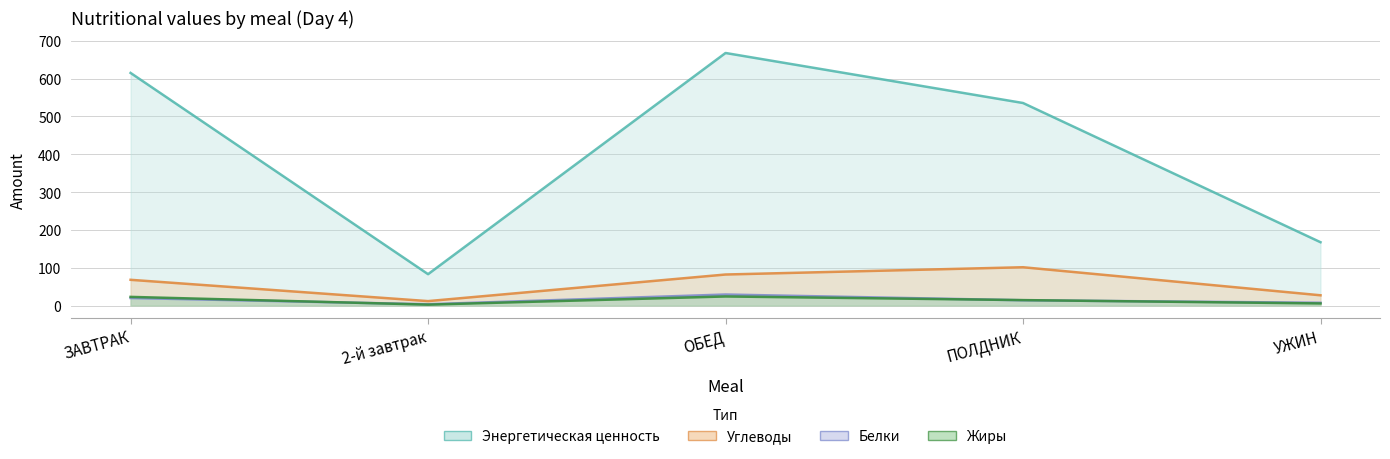

Is the value of белки at ОБЕД greater than the value of углеводы at 2-й завтрак?

Yes